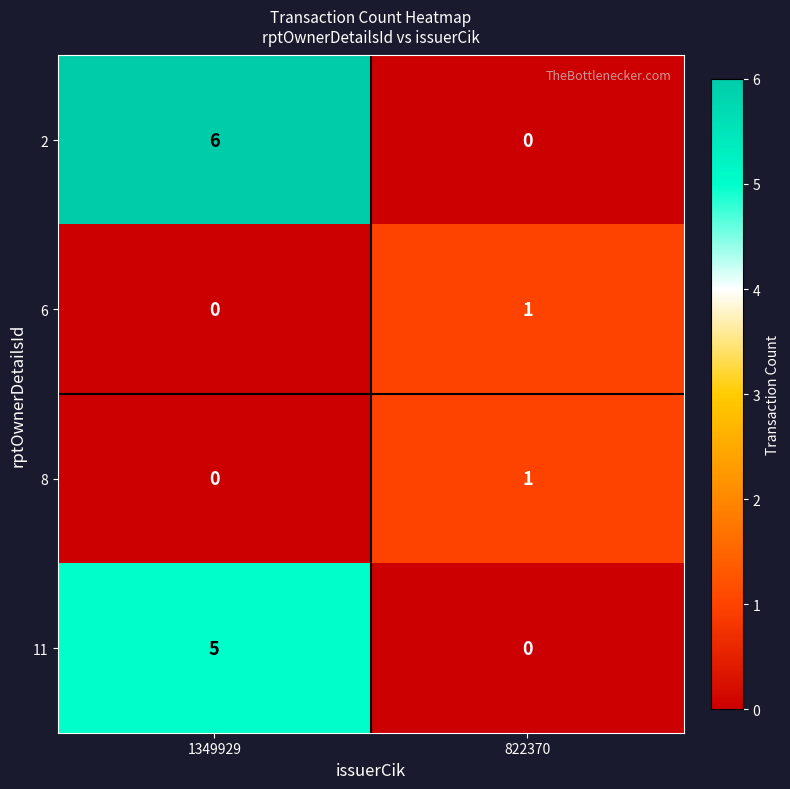

What is the total value across all series at 822370?

2